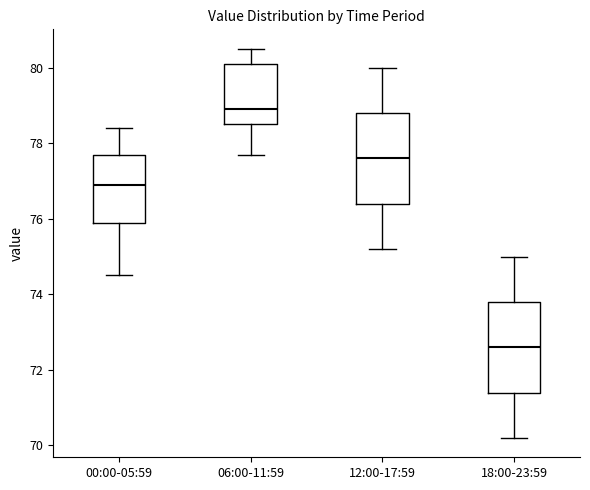

Which box's median line is the highest?

06:00-11:59